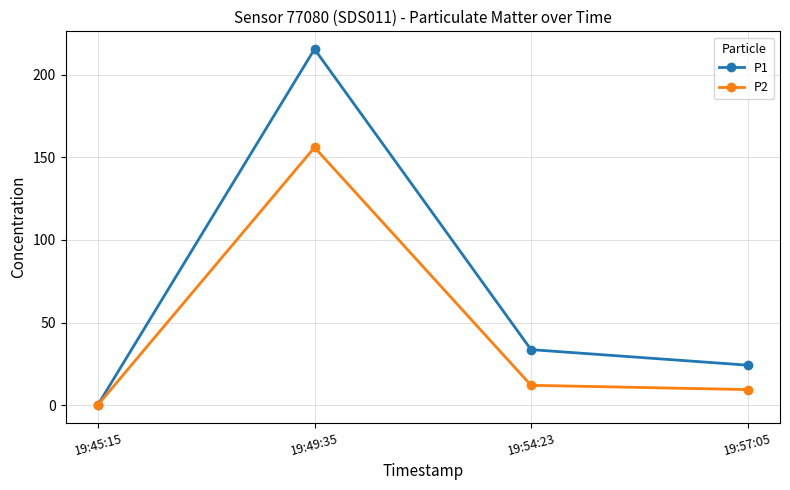

What is the maximum value for P1?

215.5